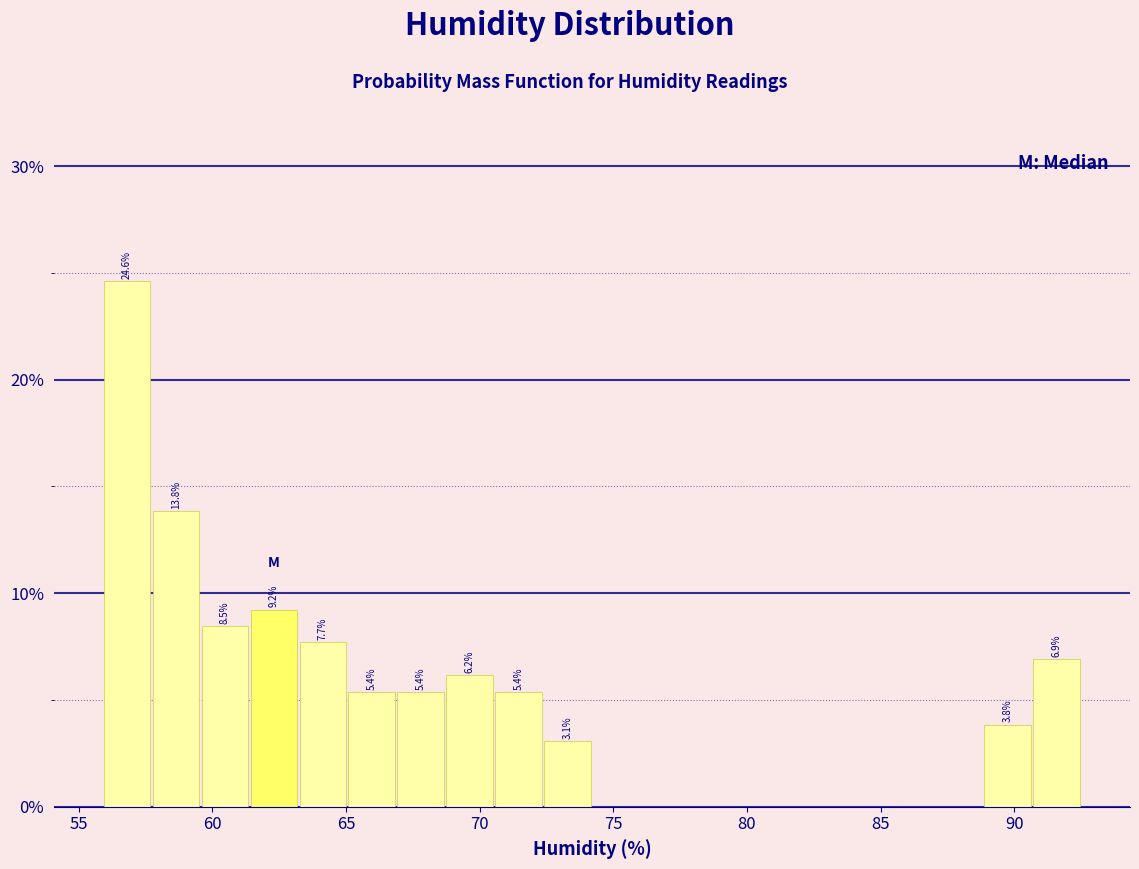

Around what value on the x-axis is the tallest bar? Give the approximate position of its centre, as read against the axis.

57.0